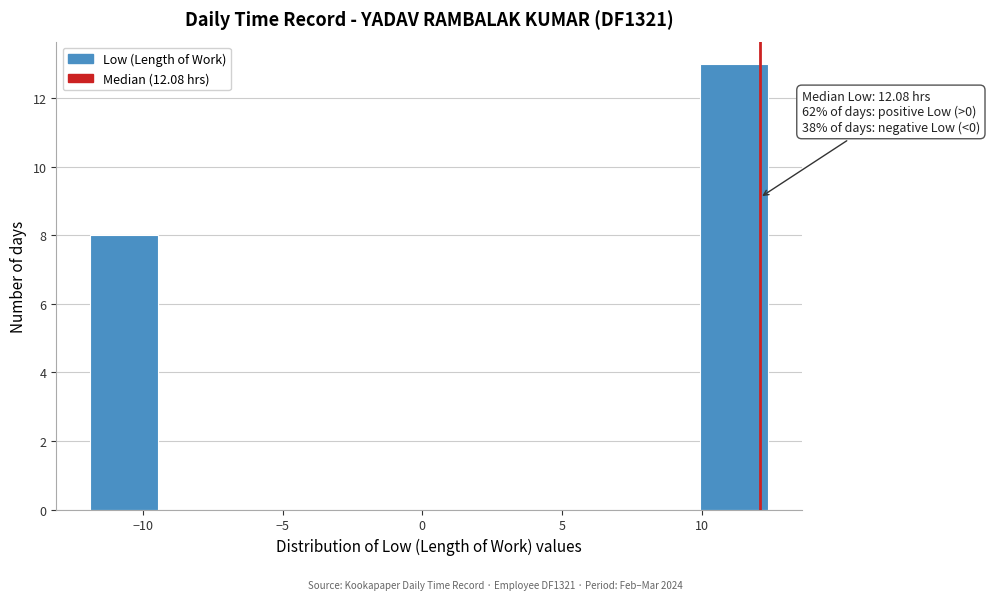

Over which range of the x-axis is the bar tallest?

10.0 to 12.5